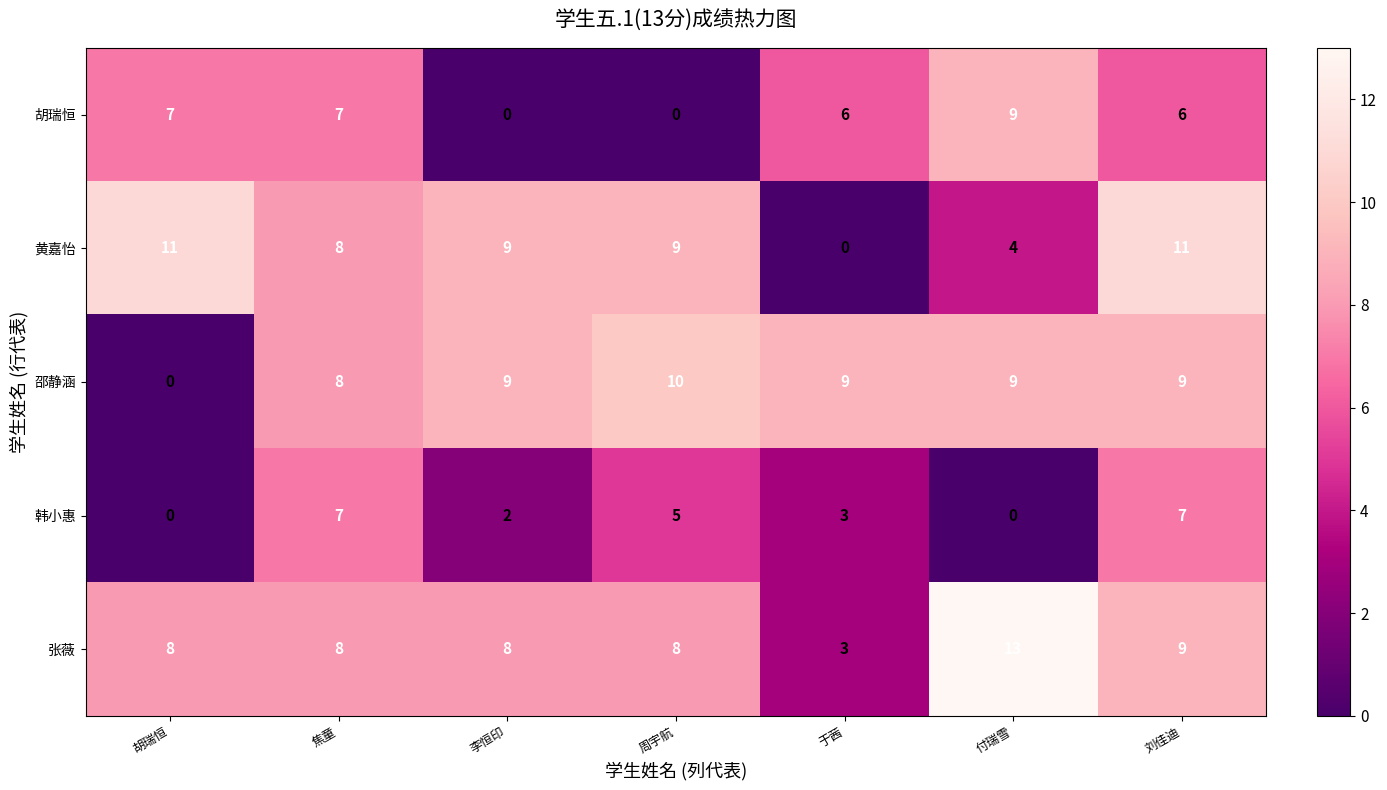

The value of 邵静涵 at 李恒印 is 14. True or false?

False